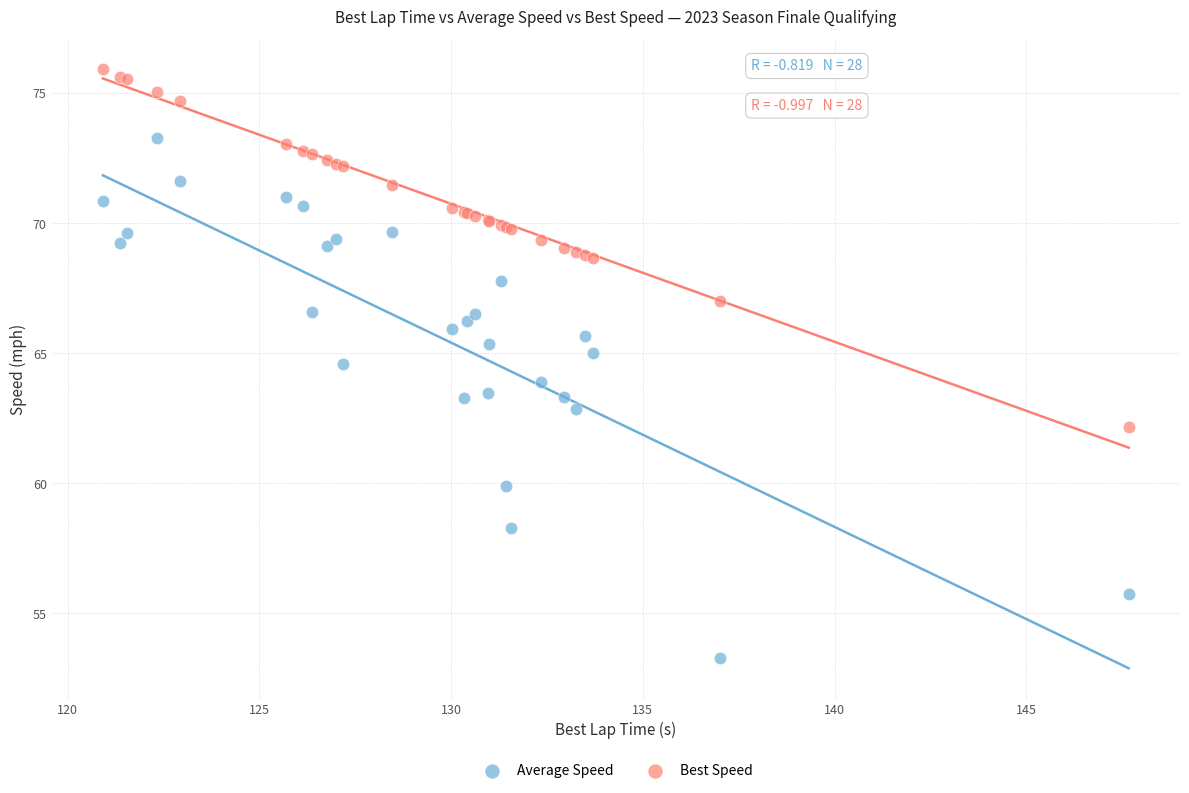

Which series contains the highest Y value?

Best Speed